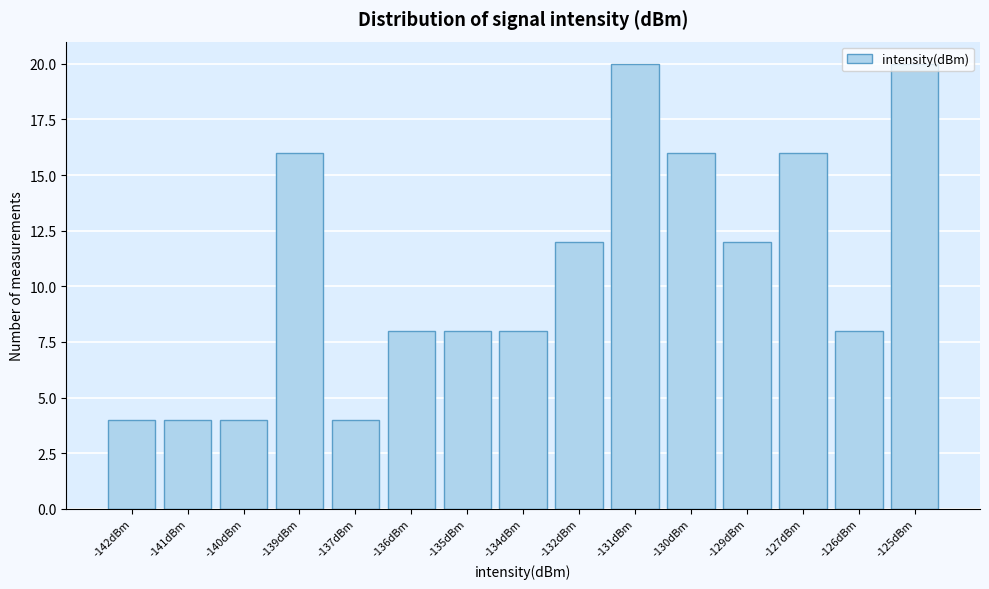

What is the label of the 9th bar from the left?

-132dBm